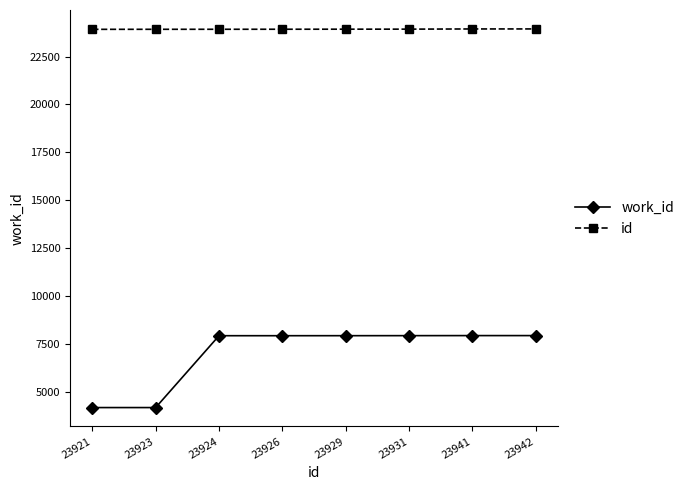

The id series shows 23924 at 23924. True or false?

True